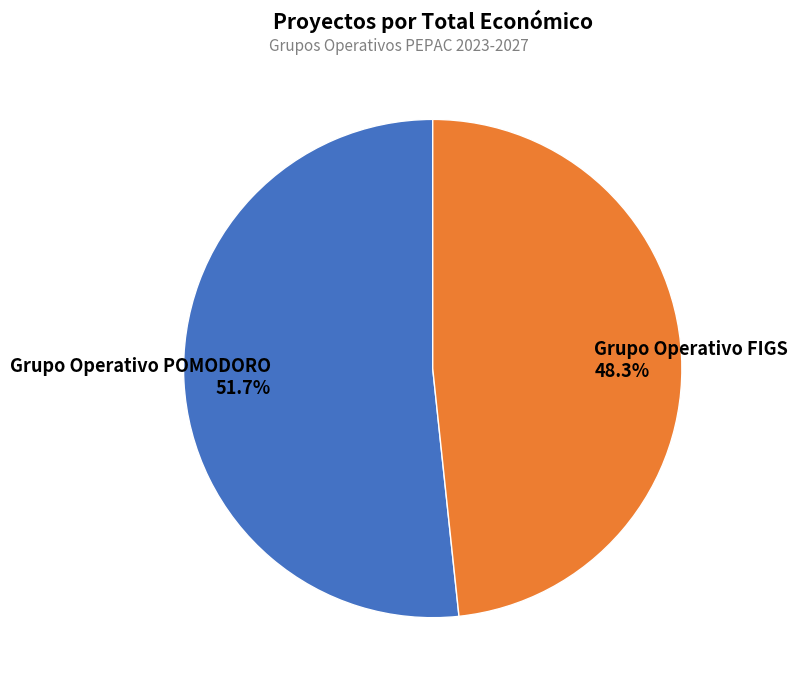

To the nearest percent, what is the difference between the Grupo Operativo POMODORO and Grupo Operativo FIGS slice percentages?

3%